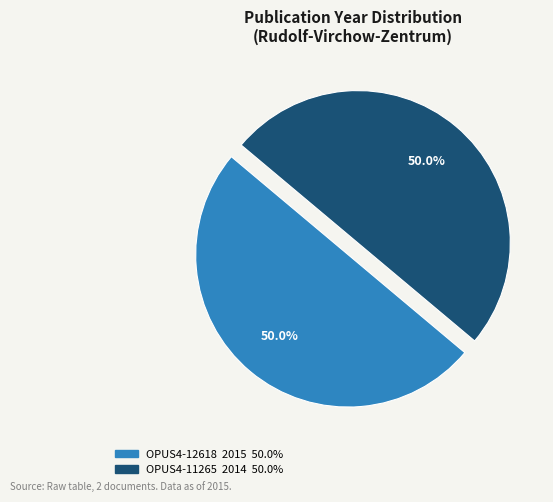

To the nearest percent, what is the average slice percentage?

50%